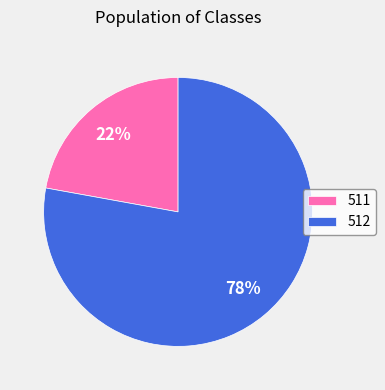

To the nearest percent, what is the average slice percentage?

50%